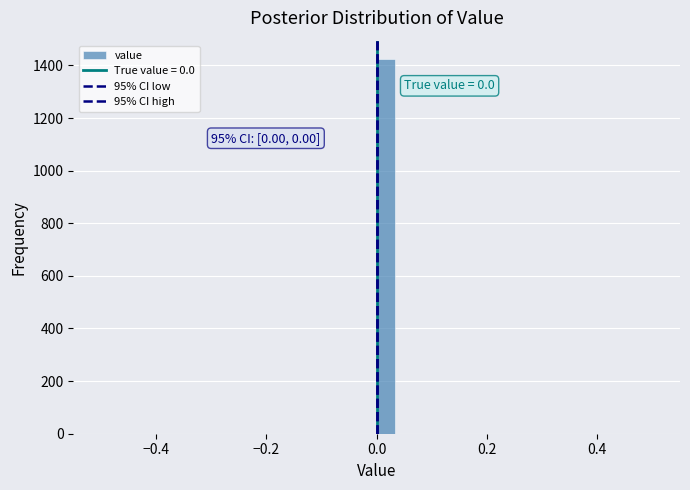

Around what value on the x-axis is the tallest bar? Give the approximate position of its centre, as read against the axis.

0.02